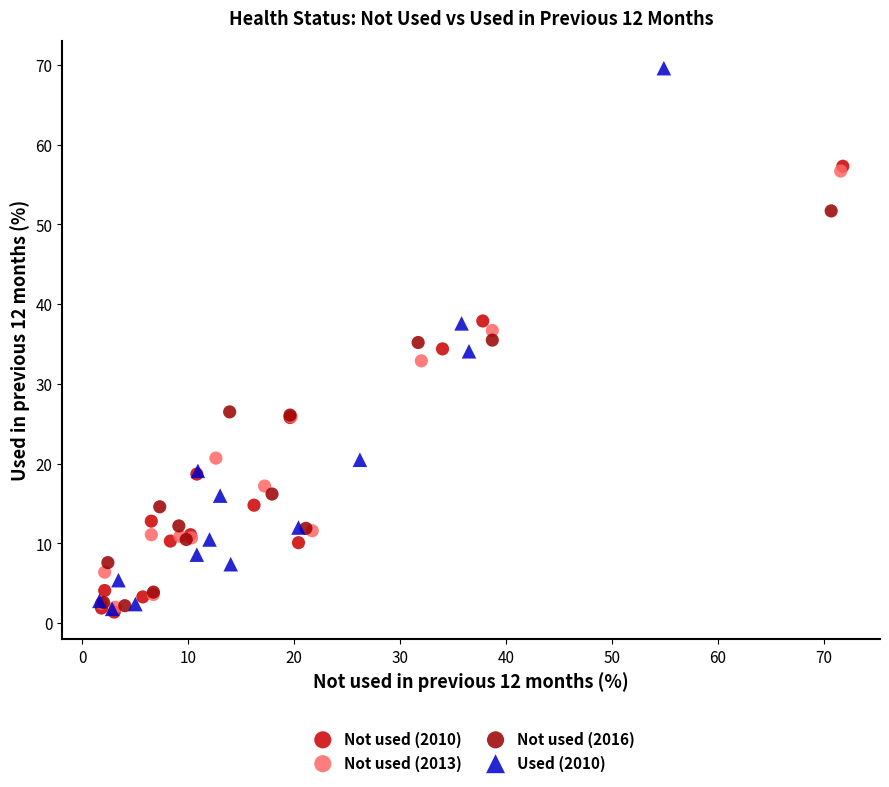

Which series contains the highest Y value?

Used (2010)